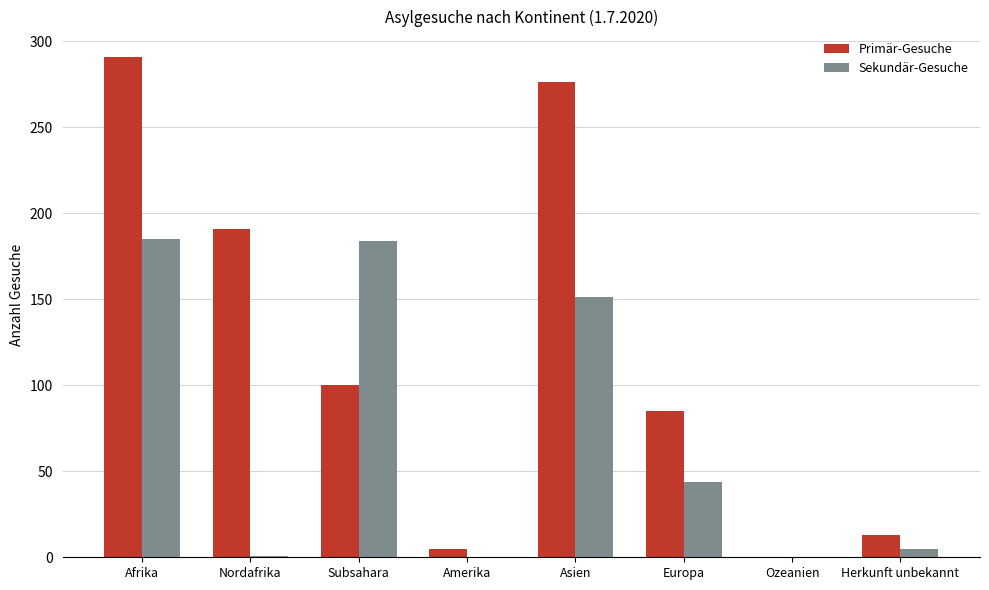

Is it true that Sekundär-Gesuche equals 297 at Afrika?

False